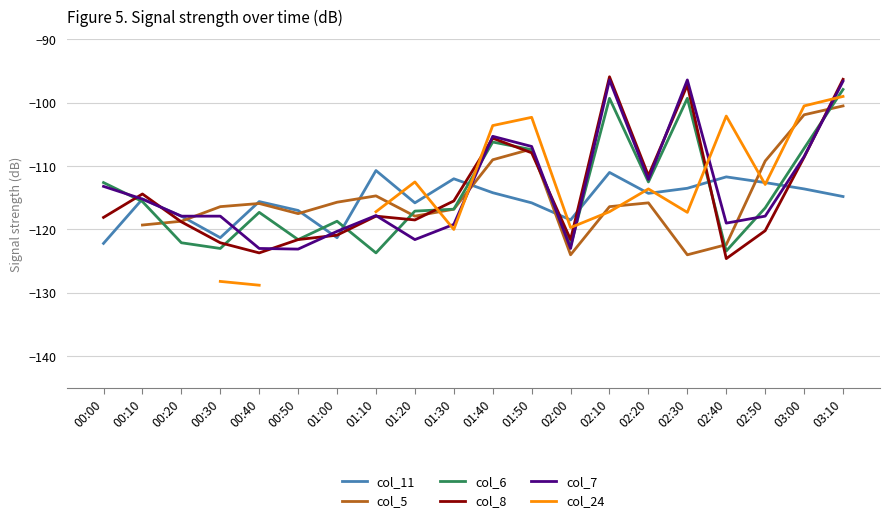

Read the col_11 value at 02:20.

-114.3